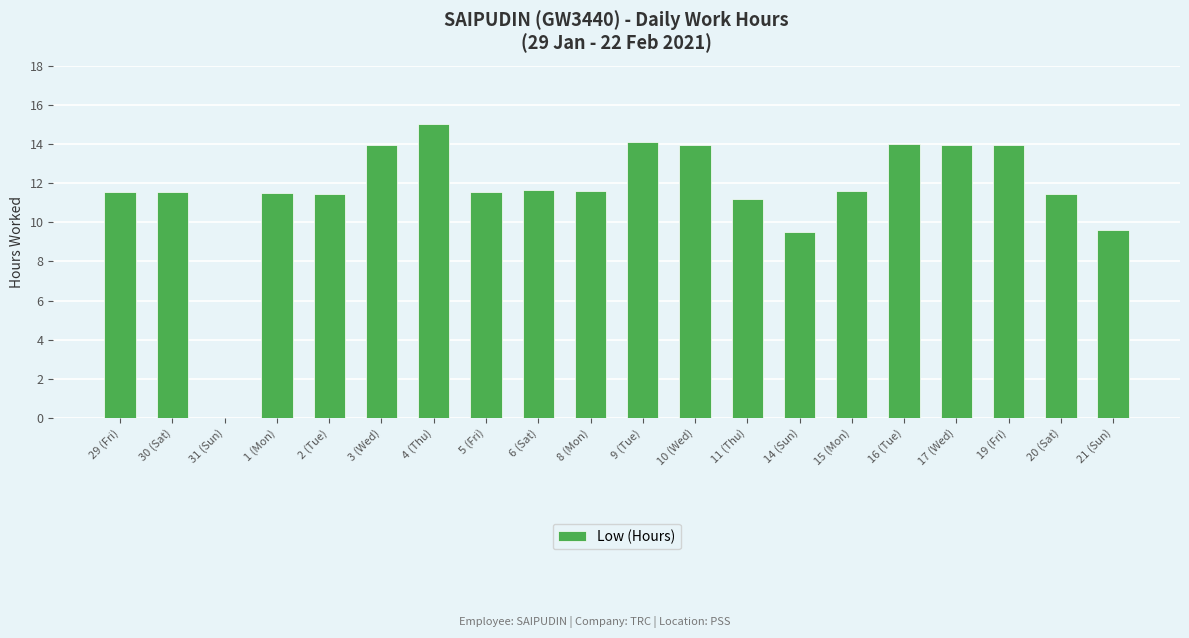

Count the number of categories in the chart.

20